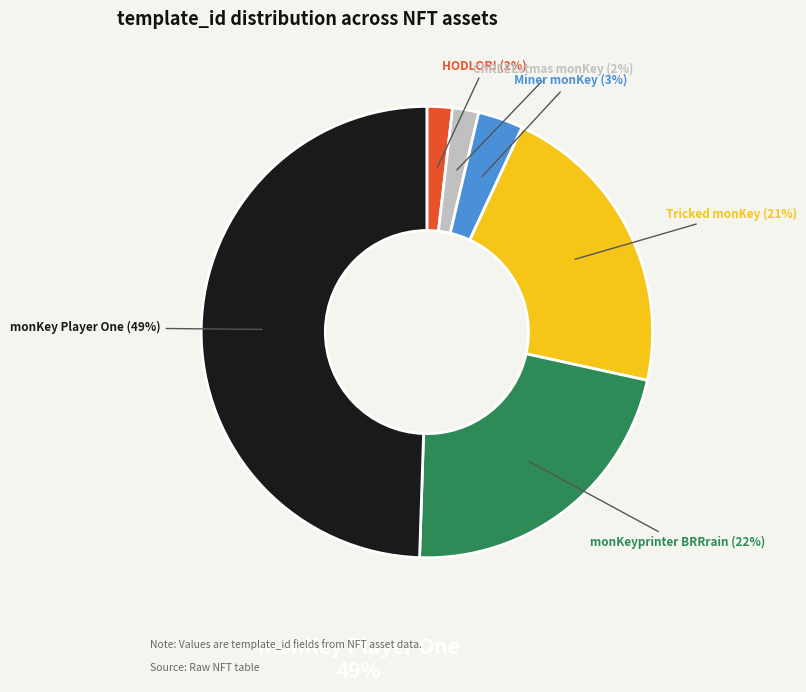

To the nearest percent, what percentage of the pie is monKeyprinter BRRrain?

22%